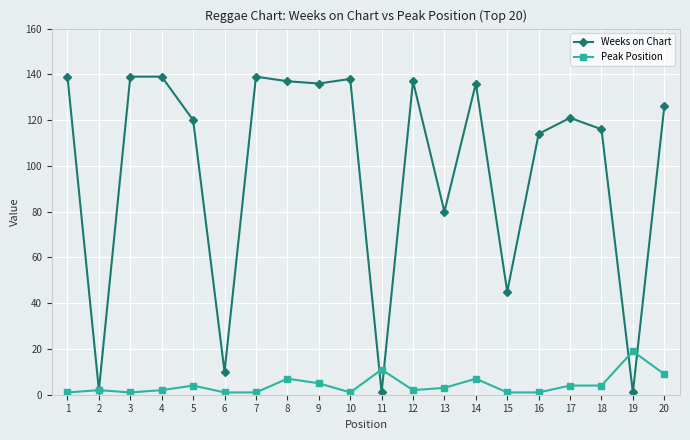

Reading right to left, list all the values displayed in this chart.

Weeks on Chart: 20=126	19=1	18=116	17=121	16=114	15=45	14=136	13=80	12=137	11=1	10=138	9=136	8=137	7=139	6=10	5=120	4=139	3=139	2=2	1=139
Peak Position: 20=9	19=19	18=4	17=4	16=1	15=1	14=7	13=3	12=2	11=11	10=1	9=5	8=7	7=1	6=1	5=4	4=2	3=1	2=2	1=1